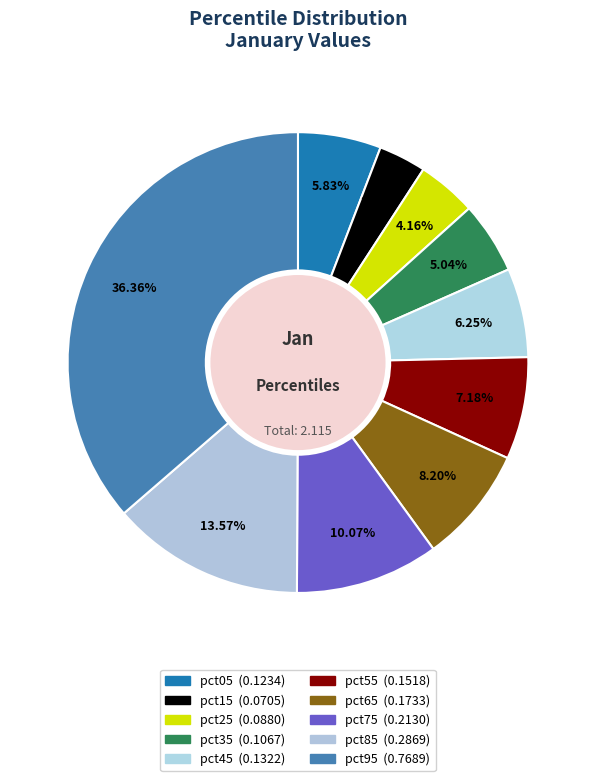

To the nearest percent, what is the average slice percentage?

10%